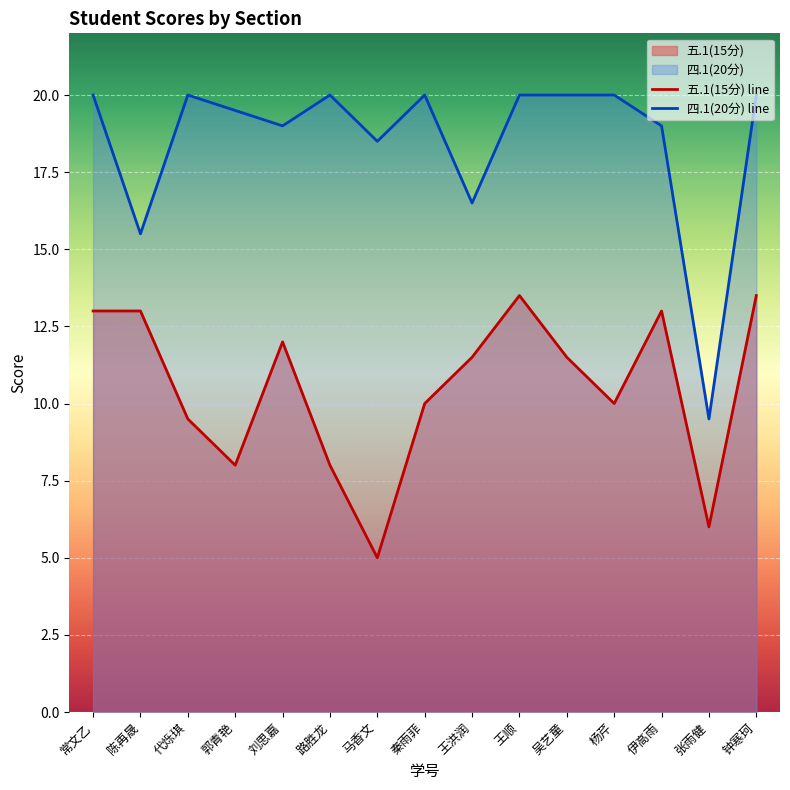

What is the smallest value displayed?

5.0